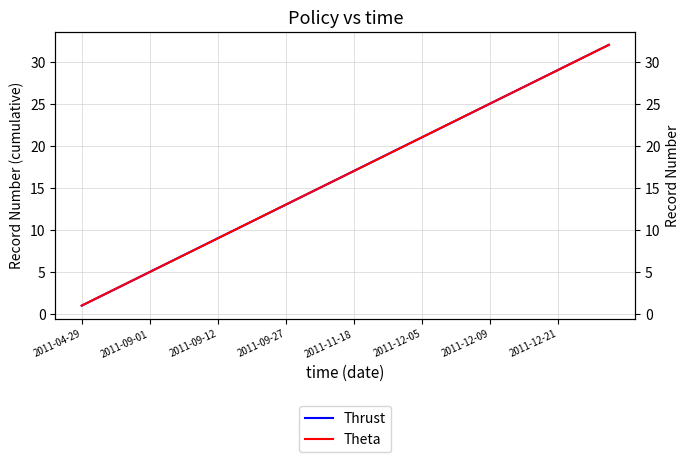

True or false: Thrust and Theta cross at least once.

False